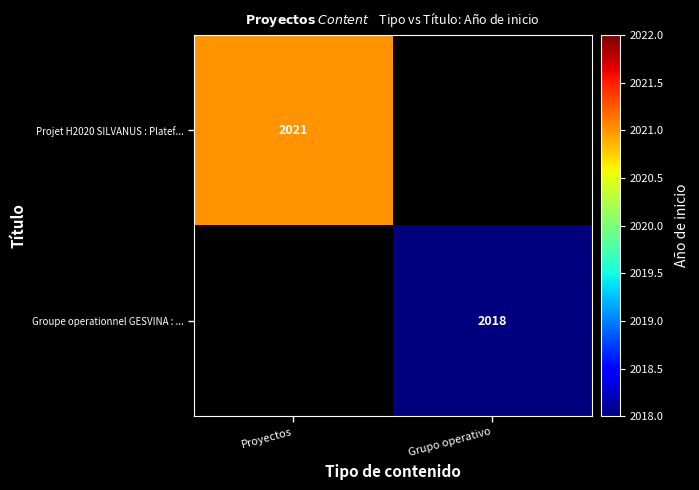

True or false: Groupe operationnel GESVINA : ... has a value of 2018 at Grupo operativo.

True